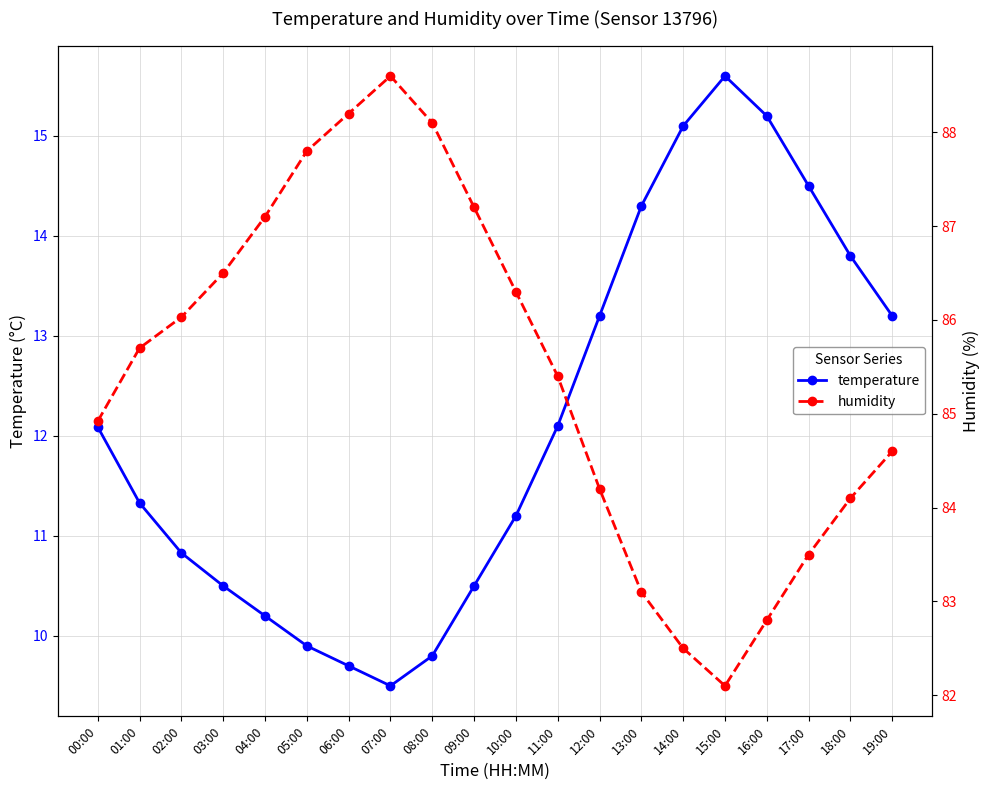

Reading left to right, transcribe all the data shown in this chart.

temperature: 12.1	11.3	10.8	10.5	10.2	9.9	9.7	9.5	9.8	10.5	11.2	12.1	13.2	14.3	15.1	15.6	15.2	14.5	13.8	13.2
humidity: 84.9	85.7	86.0	86.5	87.1	87.8	88.2	88.6	88.1	87.2	86.3	85.4	84.2	83.1	82.5	82.1	82.8	83.5	84.1	84.6